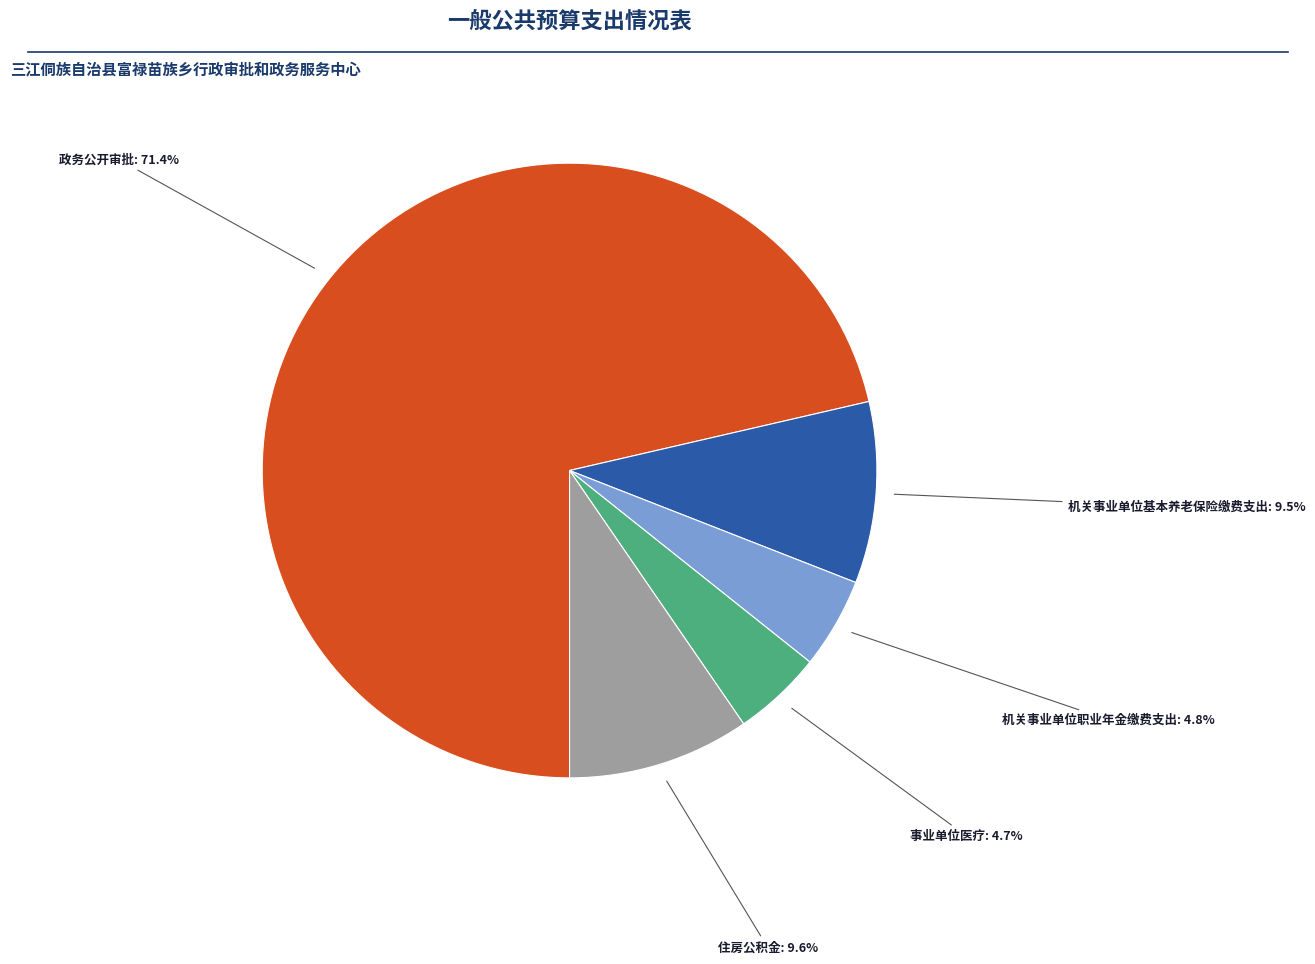

Is there a majority slice in this chart?

Yes